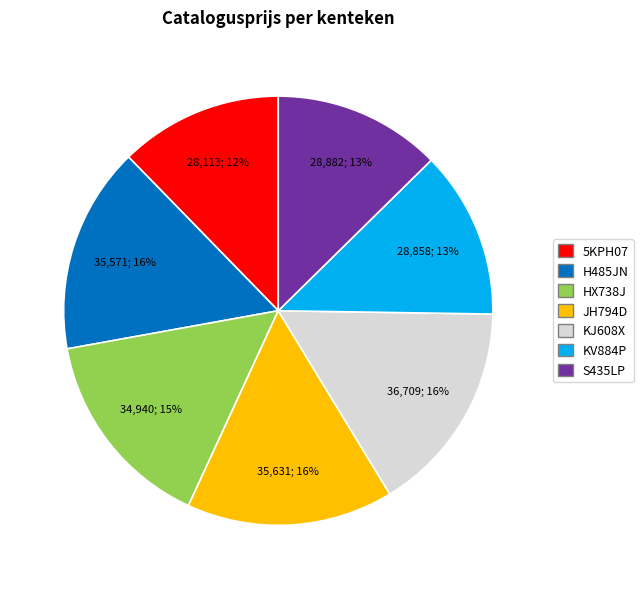

Approximately how many times larger is the value at KV884P compared to KJ608X?

0.8